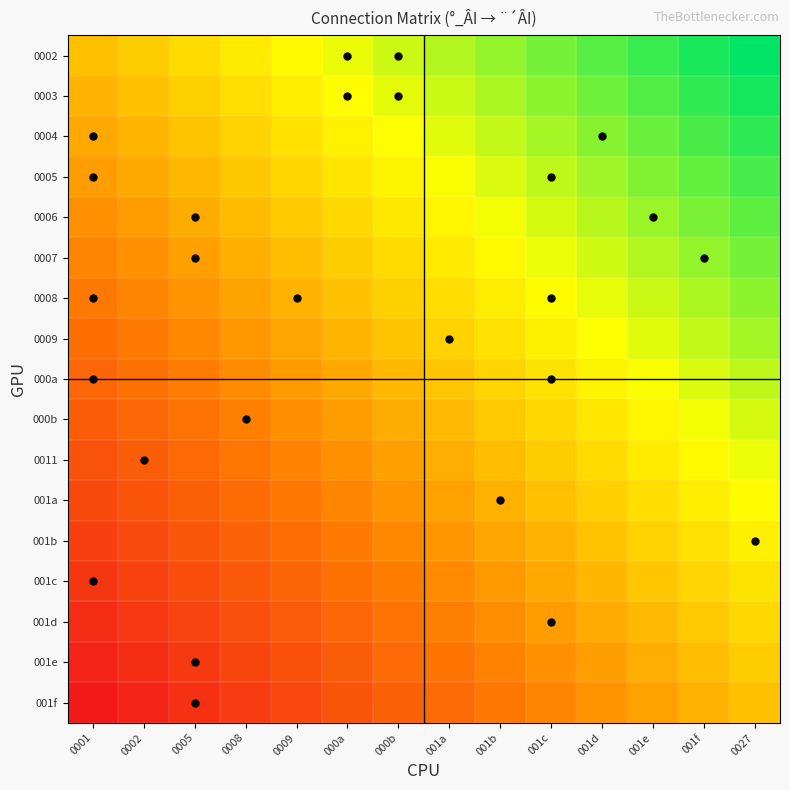

At 001e, list the series in order from smallest to largest.

001f, 001e, 001d, 001c, 001b, 001a, 0011, 000b, 000a, 0009, 0008, 0007, 0006, 0005, 0004, 0003, 0002